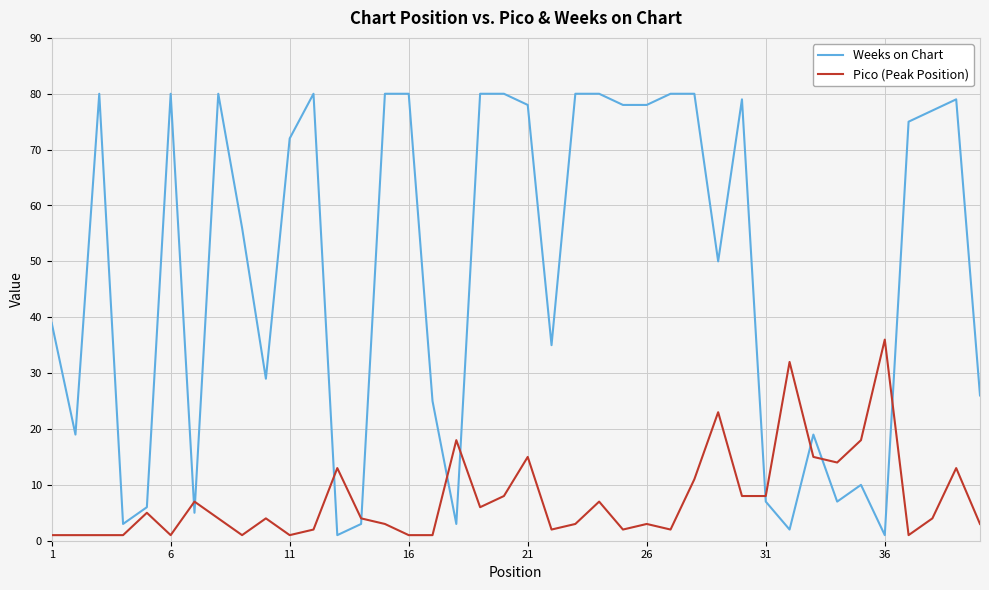

How many categories are shown in the chart?

40